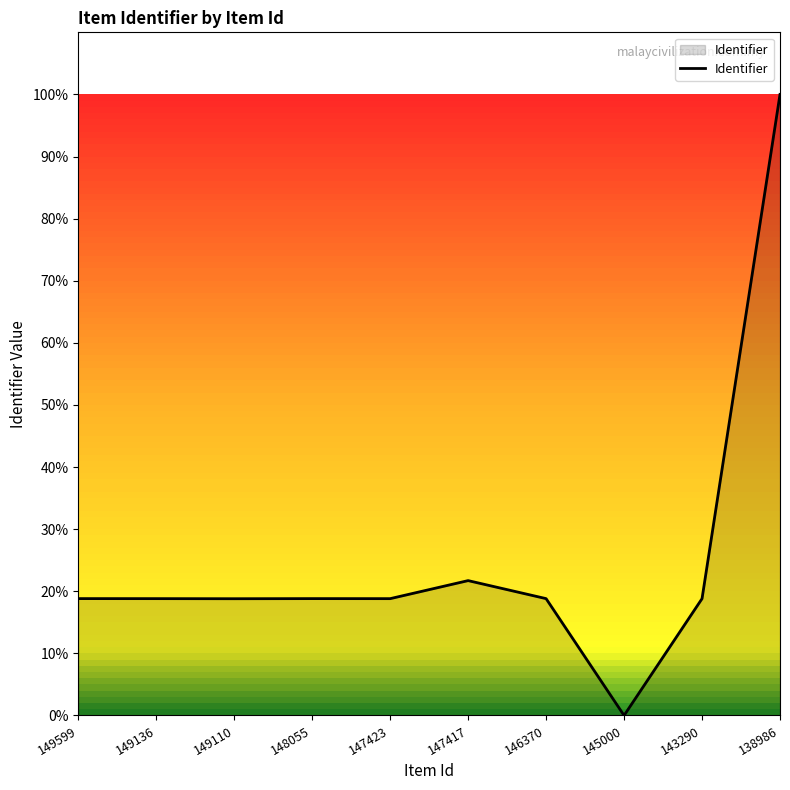

Reading right to left, list all the values displayed in this chart.

138986=100.0	143290=18.8	145000=0.0	146370=18.8	147417=21.7	147423=18.8	148055=18.8	149110=18.8	149136=18.8	149599=18.8